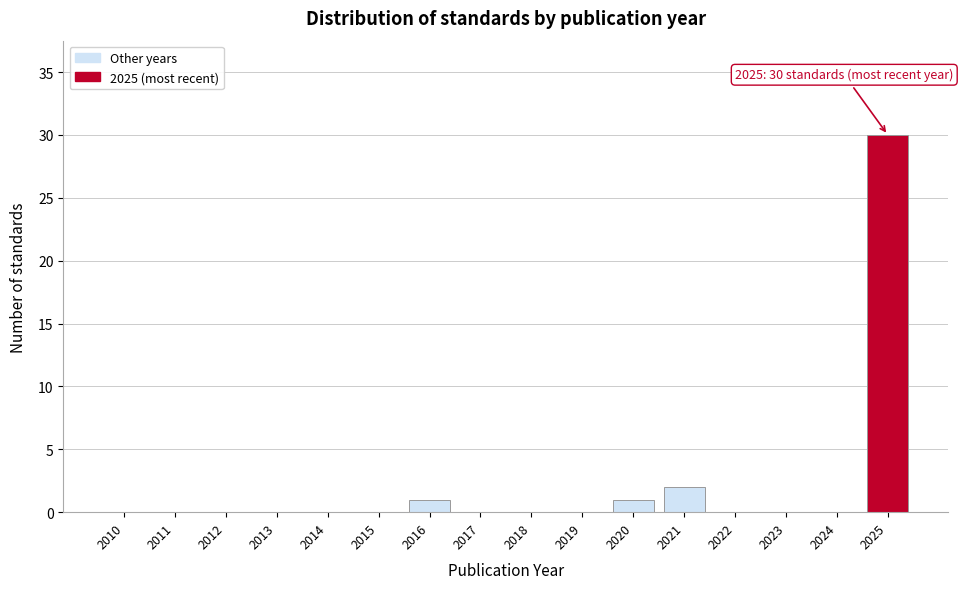

Reading right to left, what are all the values shown in this chart?

2025=30	2024=0	2023=0	2022=0	2021=2	2020=1	2019=0	2018=0	2017=0	2016=1	2015=0	2014=0	2013=0	2012=0	2011=0	2010=0